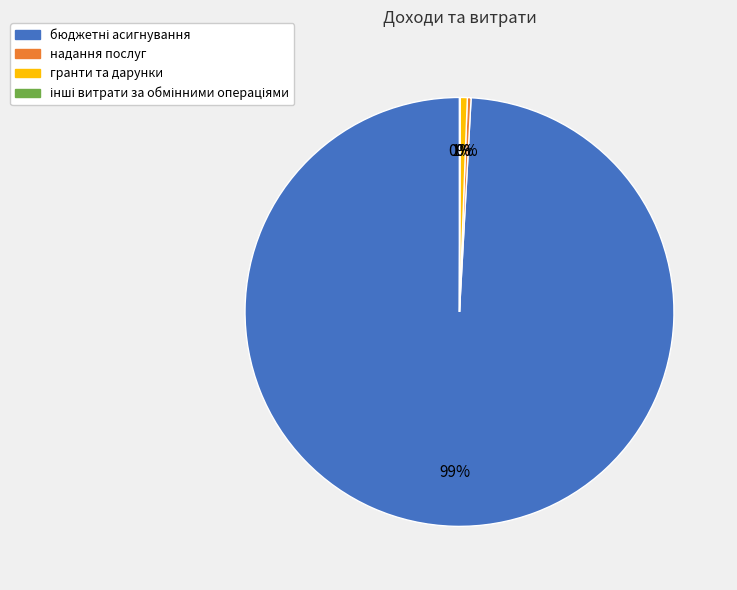

To the nearest percent, what percentage of the pie is гранти та дарунки?

1%